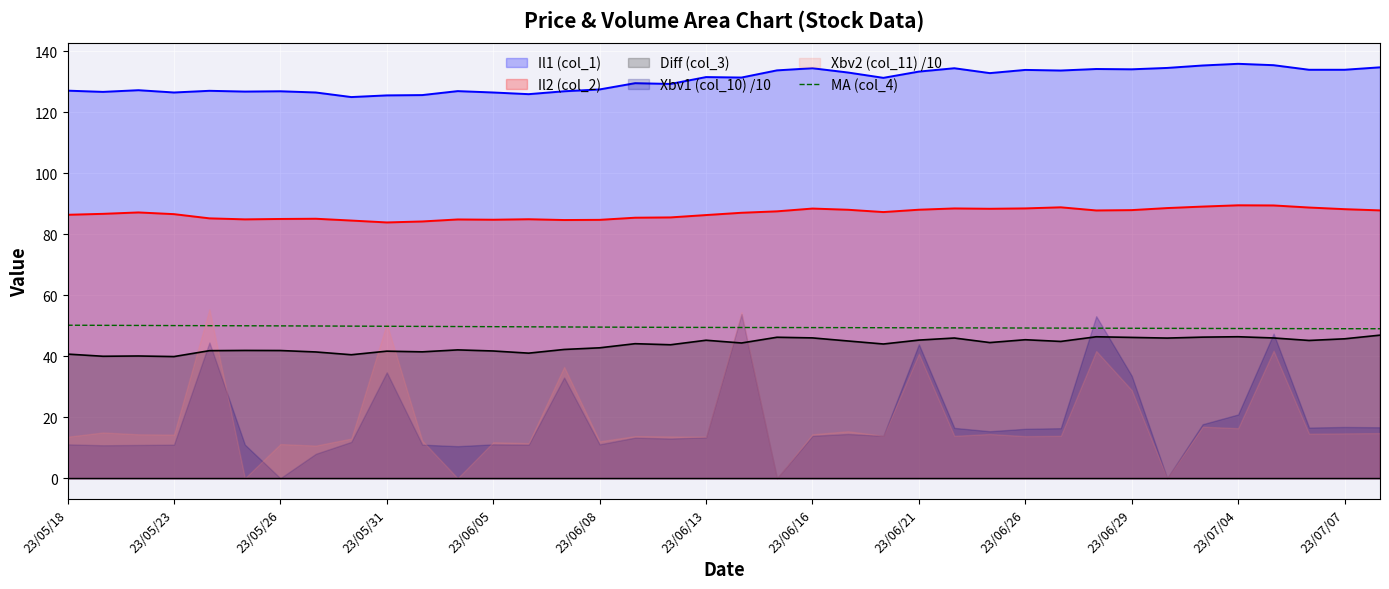

Is it true that Il1 (col_1) equals 134.1 at 23/06/29?

True